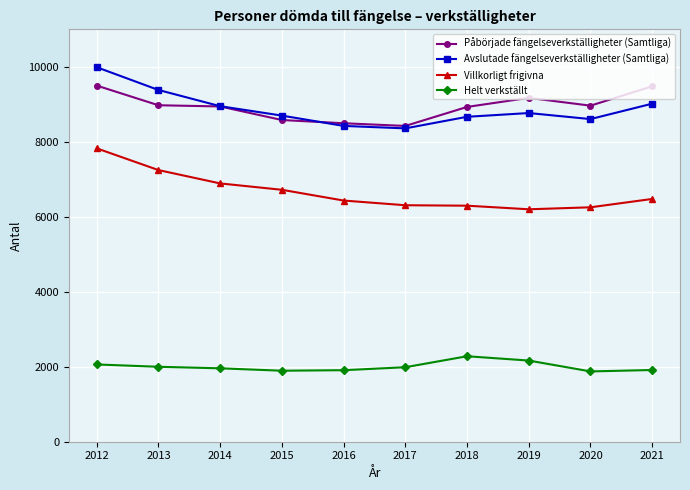

Which series changed the most between 2012 and 2014?

Avslutade fängelseverkställigheter (Samtliga)